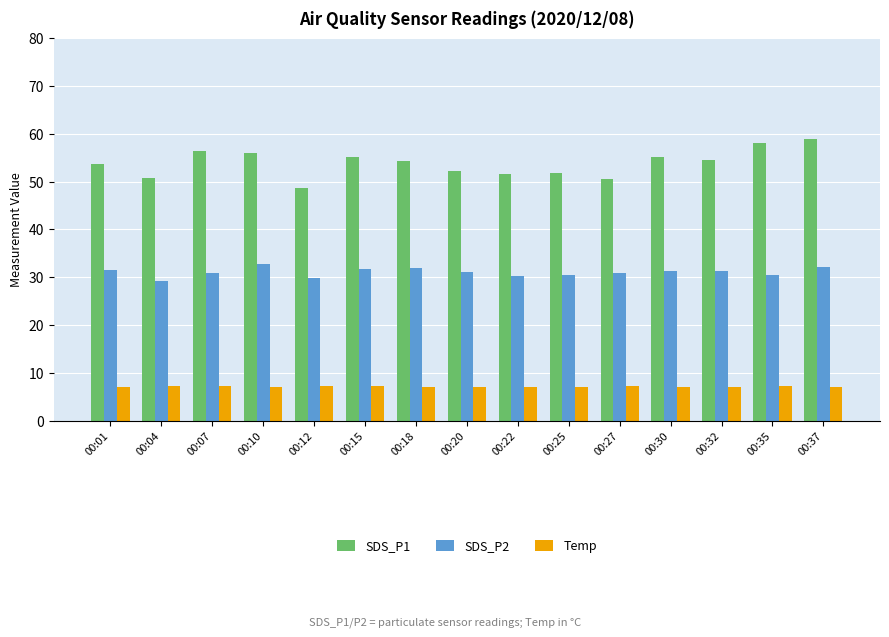

What is the difference between the second highest and minimum values in the SDS_P1 series?

9.3